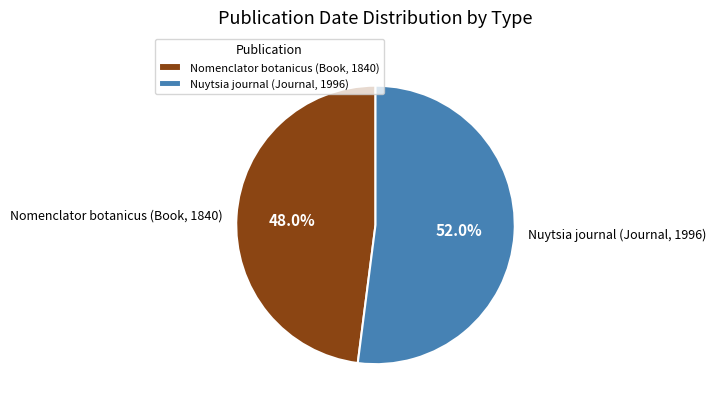

What is the largest slice in the pie chart?

Nuytsia journal (Journal, 1996)